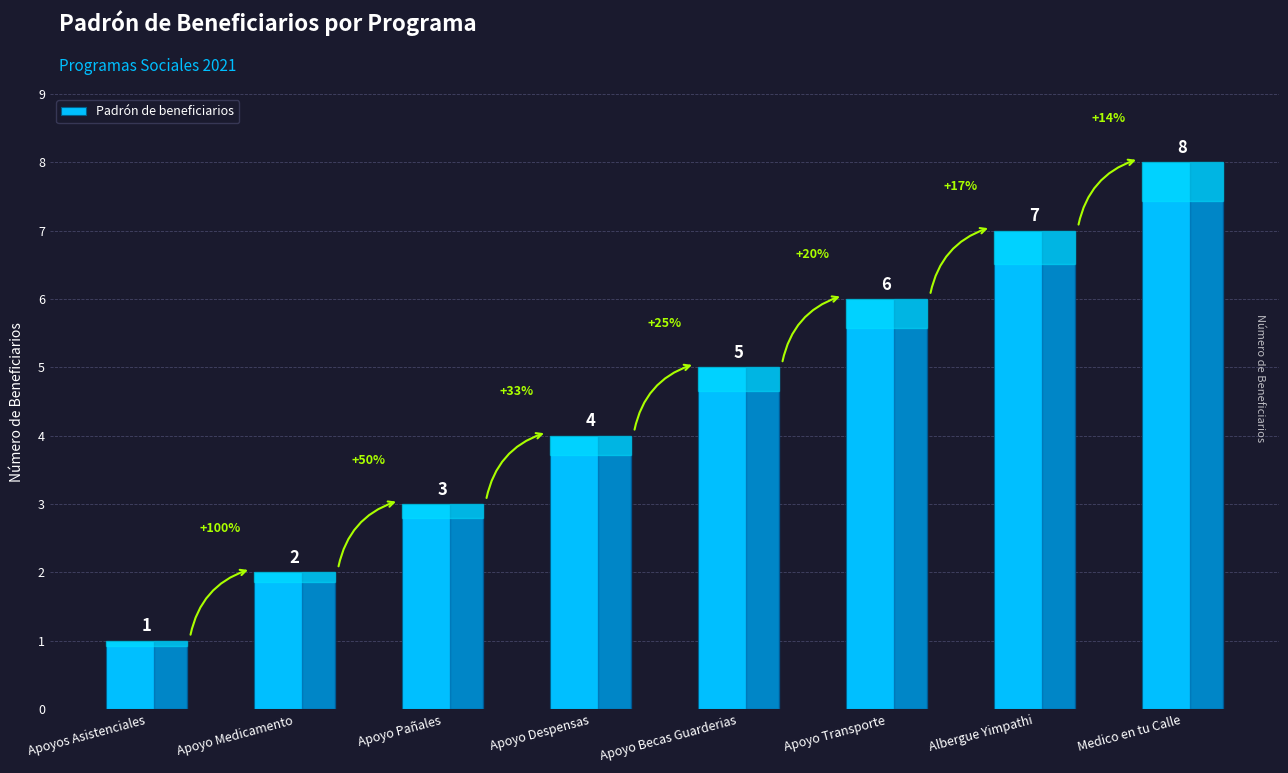

Does the chart contain any negative values?

No